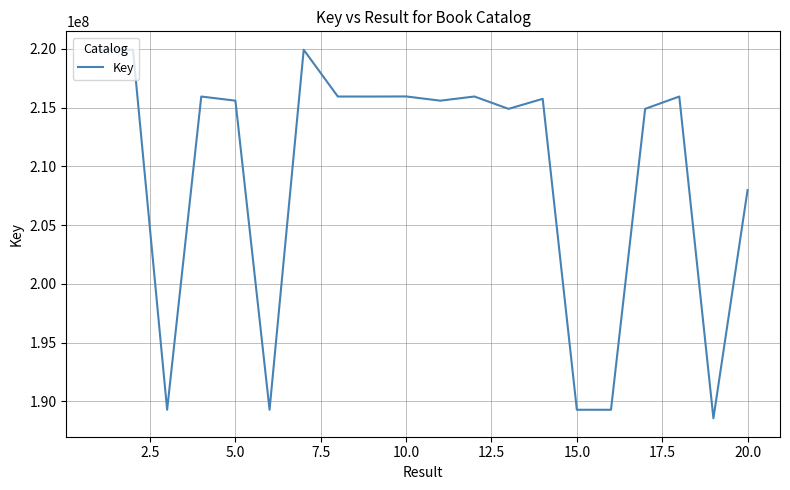

What is the average value?

209288248